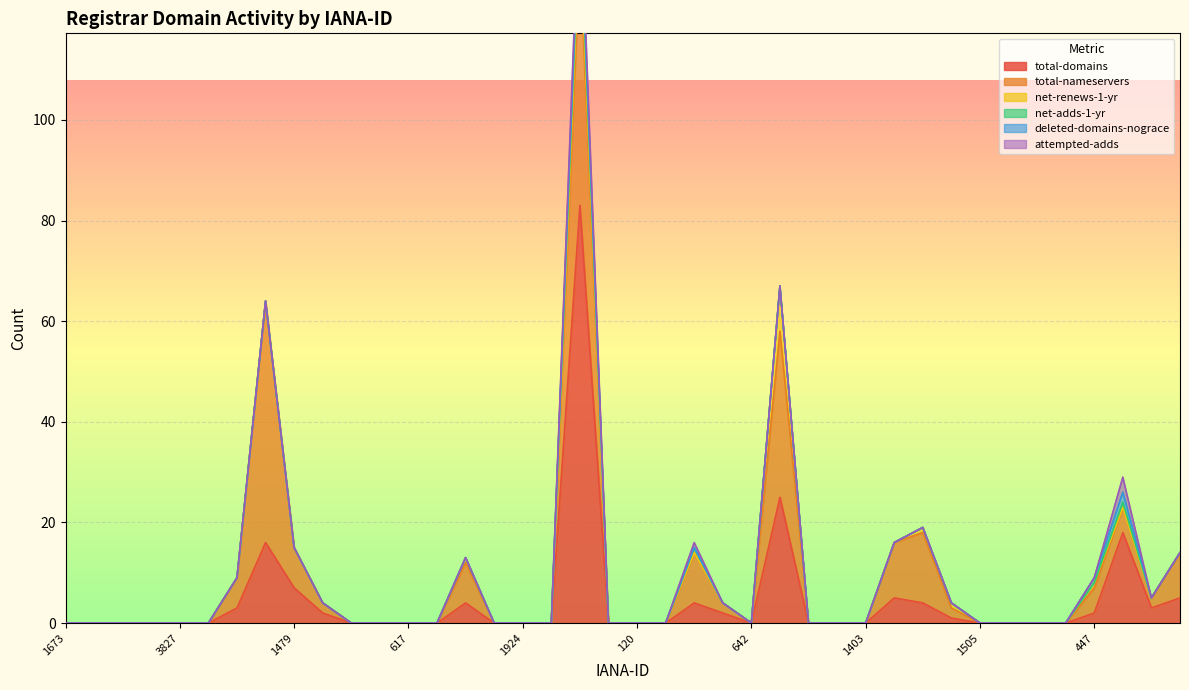

At which label is total-nameservers closest to 25?

48